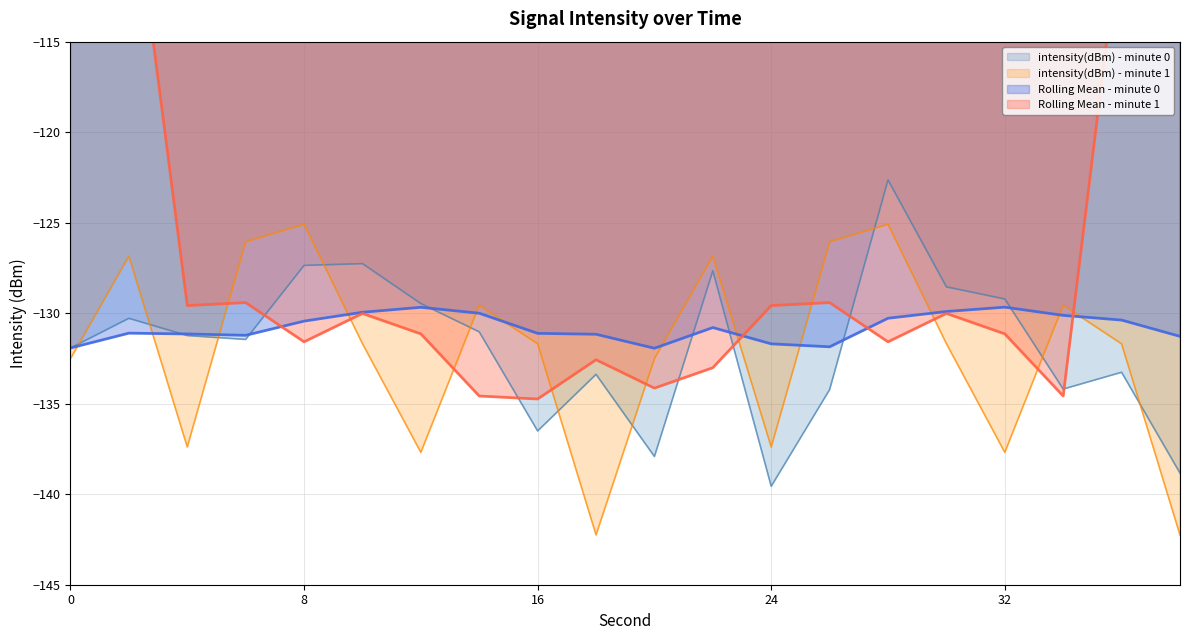

Count the number of categories in the chart.

20